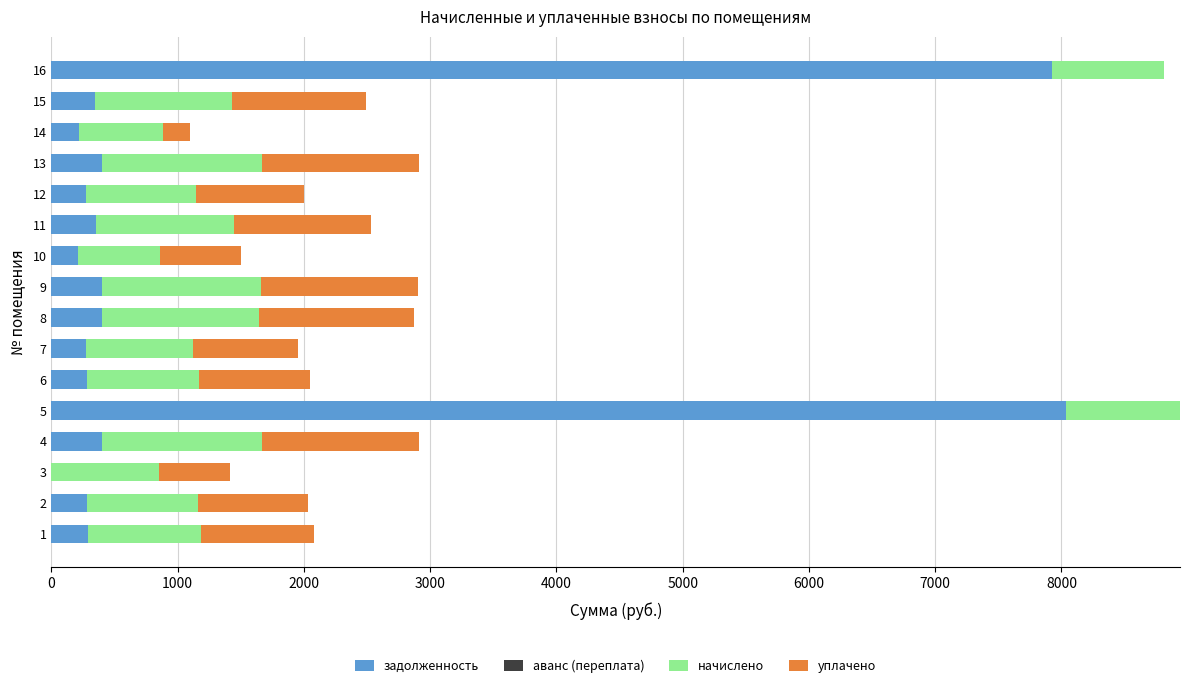

The value of задолженность at 10 is 207.7. True or false?

True